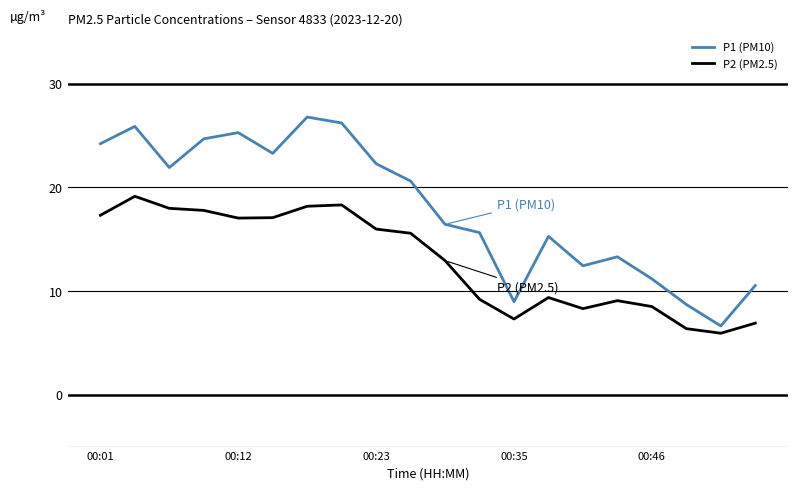

Which series has the largest total across all categories?

P1 (PM10)